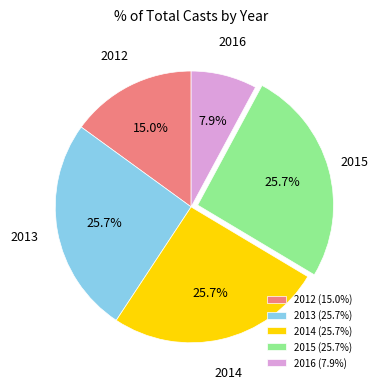

To the nearest percent, what percentage of the pie is 2016?

8%